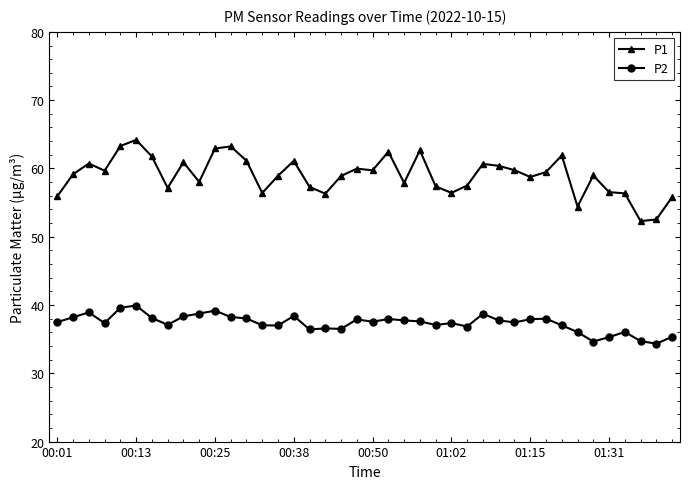

Is this an area chart (filled region under the line)?

No